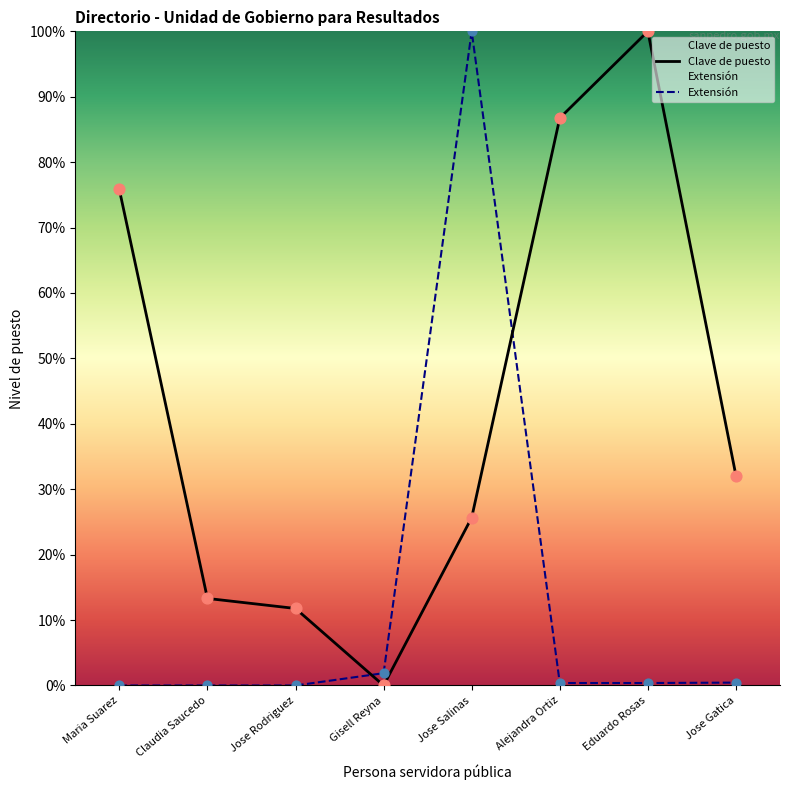

Which series has the widest spread of Y values?

Clave de puesto